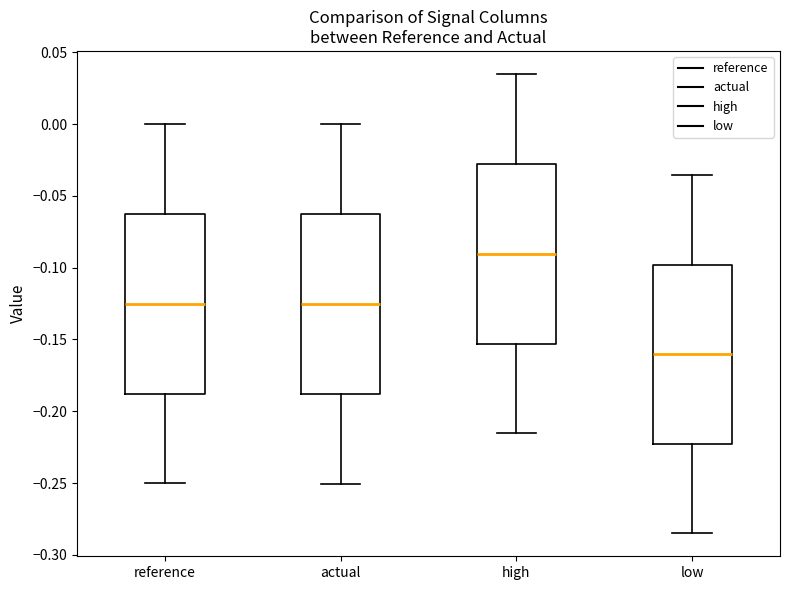

Which box has the highest median line?

high